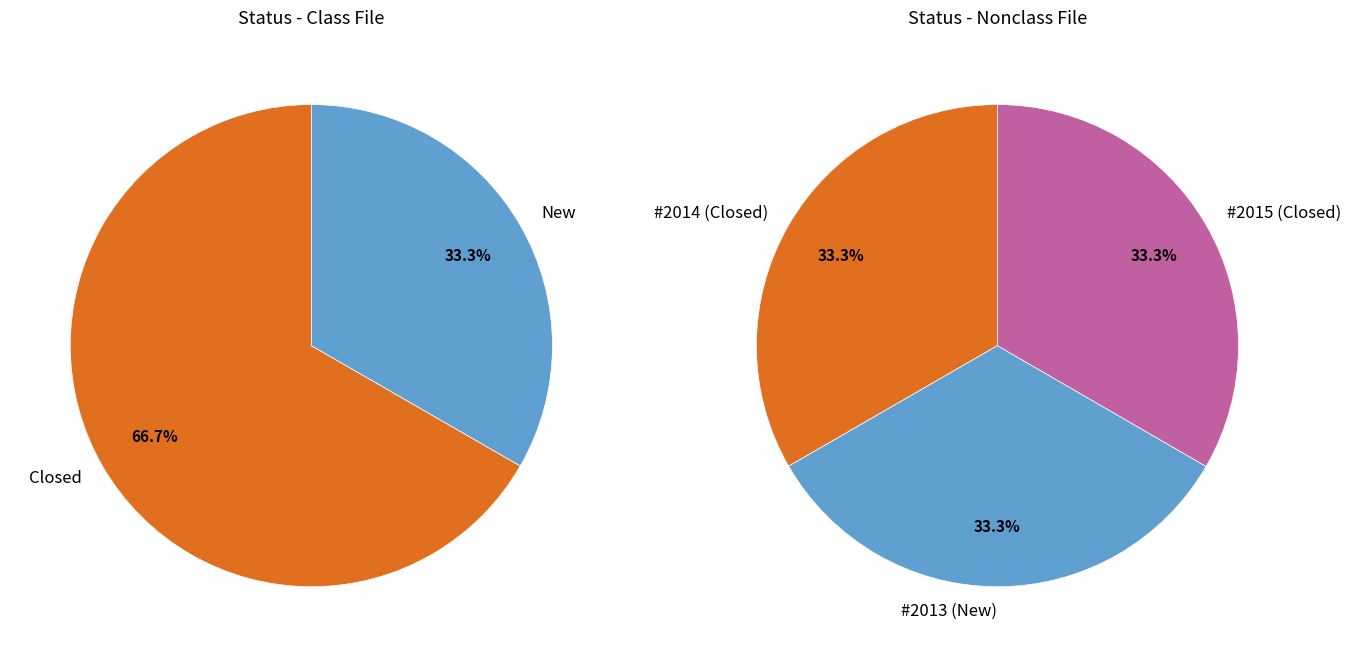

Which category has the smallest portion of the pie?

New